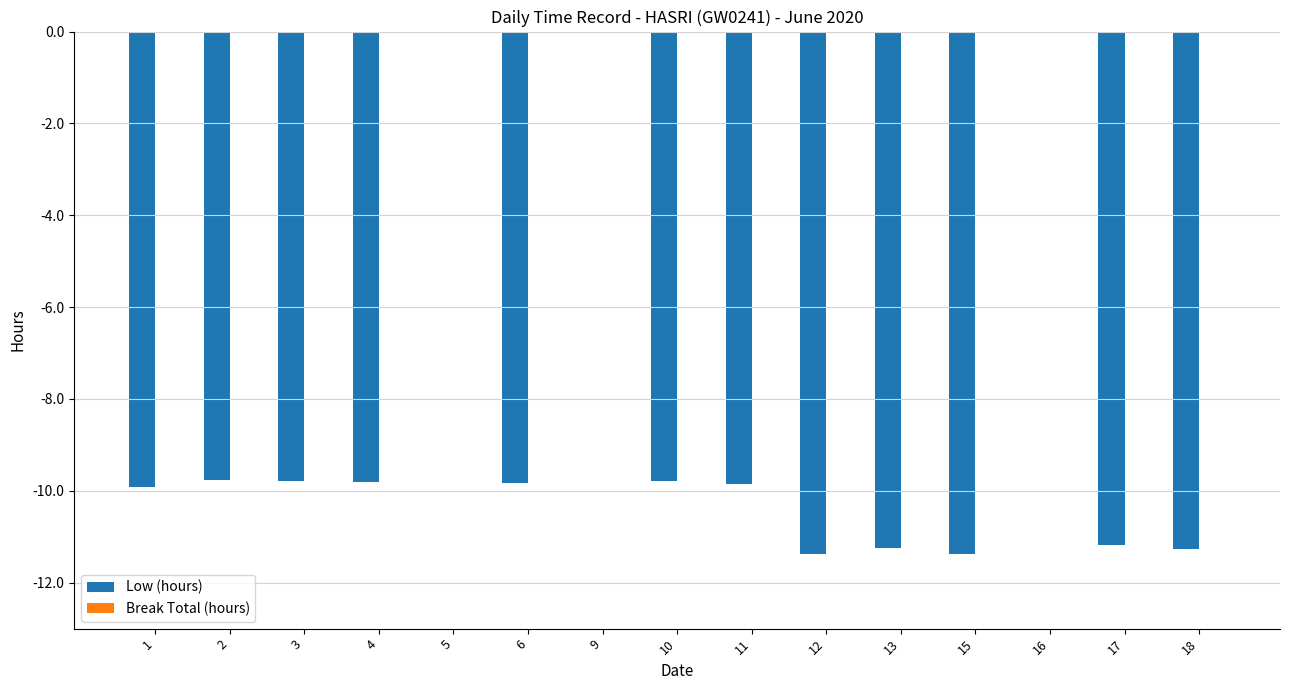

What is the change in value from 3 to 15?

-1.6